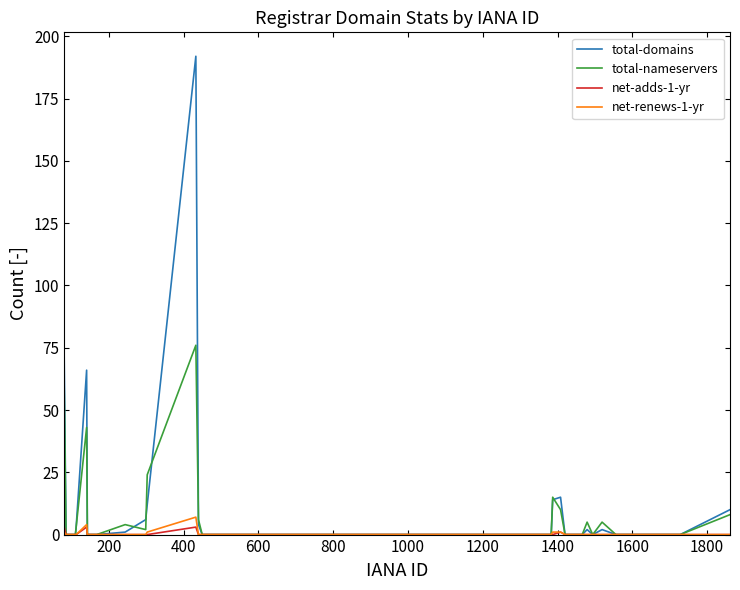

Which series has the largest range (max minus min)?

total-domains